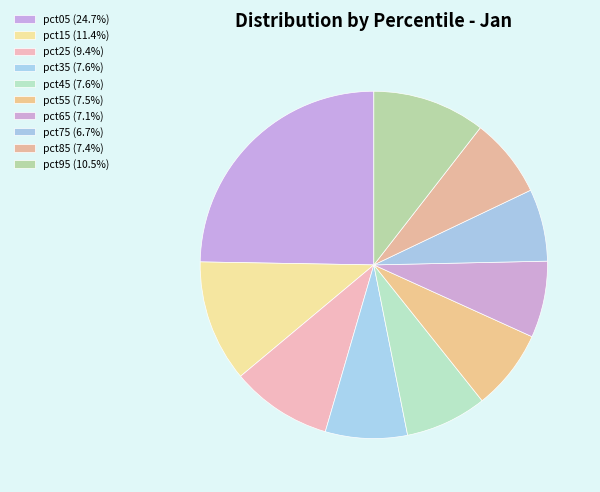

How many slices are in this pie chart?

10